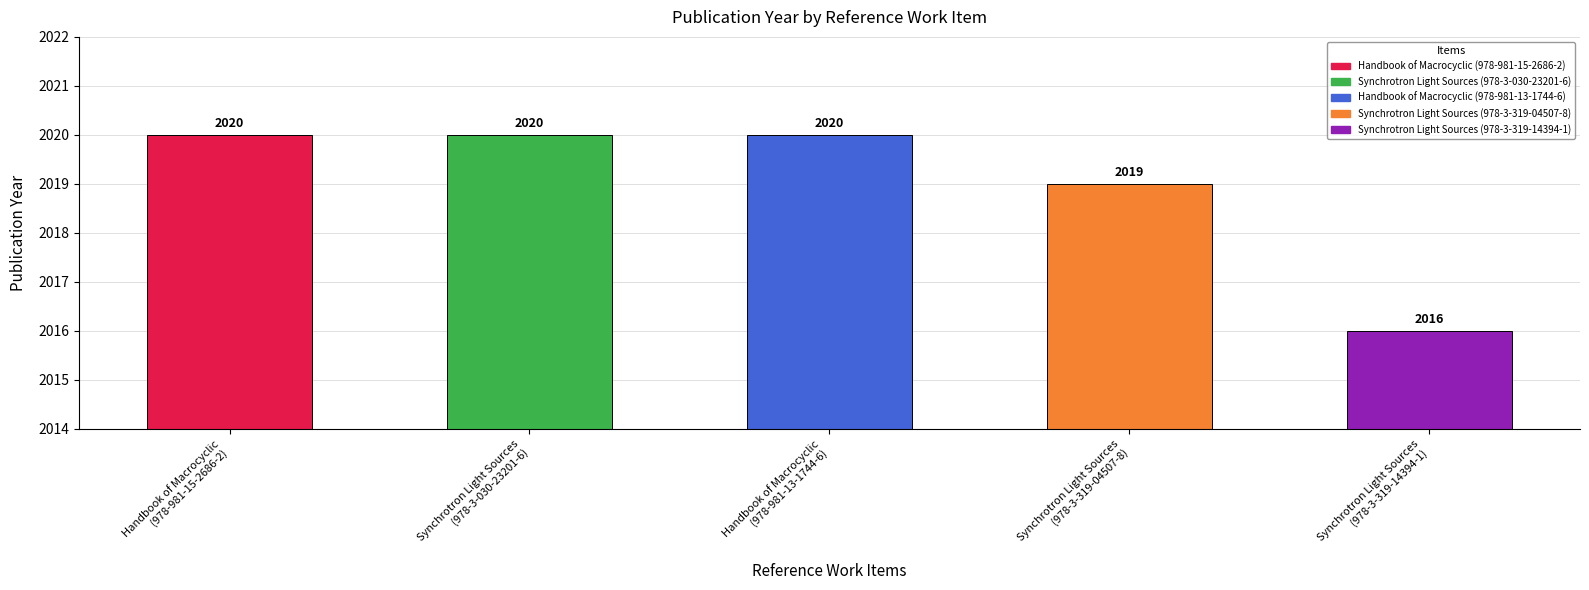

Reading left to right, what are all the values shown in this chart?

Handbook of Macrocyclic
(978-981-15-2686-2)=2020	Synchrotron Light Sources
(978-3-030-23201-6)=2020	Handbook of Macrocyclic
(978-981-13-1744-6)=2020	Synchrotron Light Sources
(978-3-319-04507-8)=2019	Synchrotron Light Sources
(978-3-319-14394-1)=2016